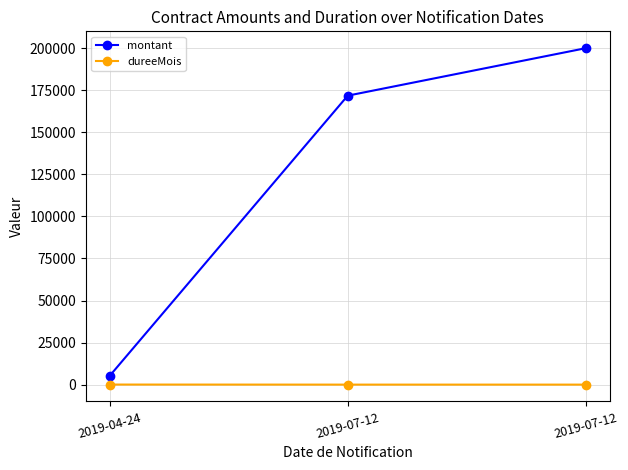

What are all the series names shown in the legend?

montant, dureeMois